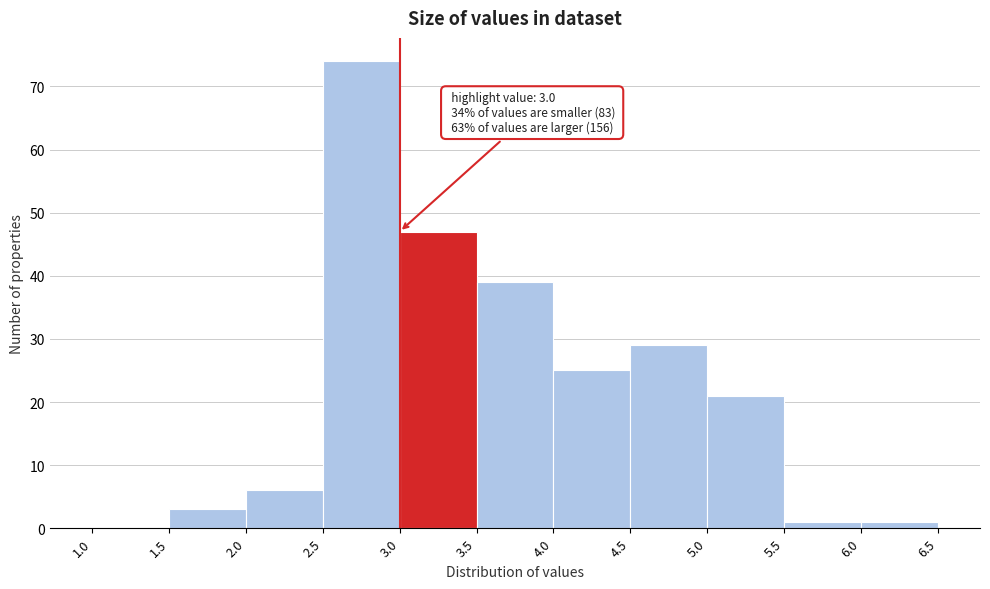

Over which range of the x-axis is the bar tallest?

2.5 to 3.0